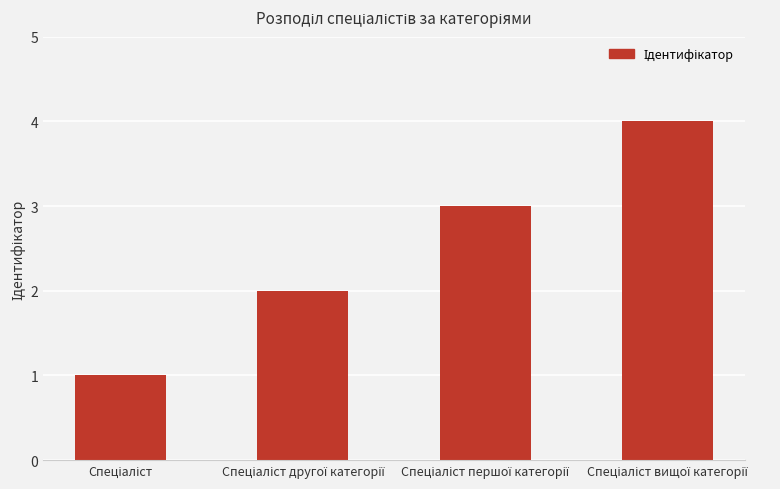

What is the maximum value shown in the chart?

4